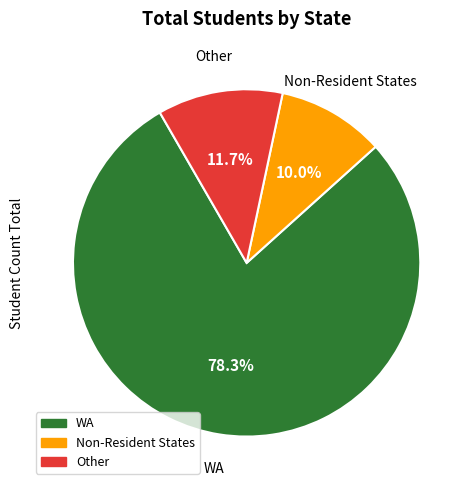

Is there a majority slice in this chart?

Yes